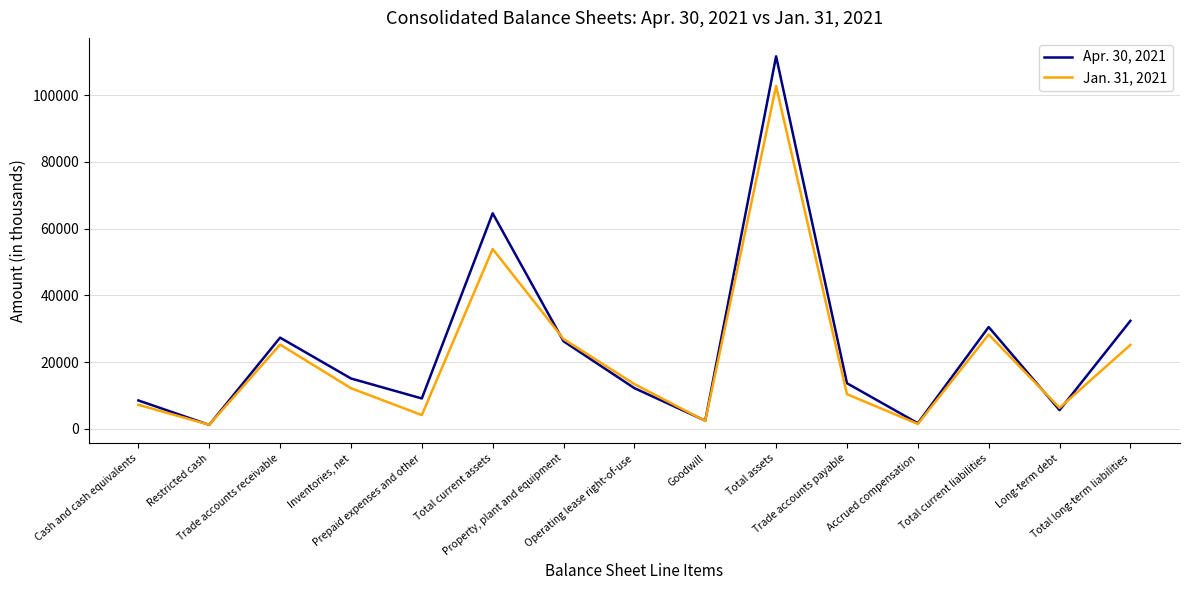

What are all the series names shown in the legend?

Apr. 30, 2021, Jan. 31, 2021